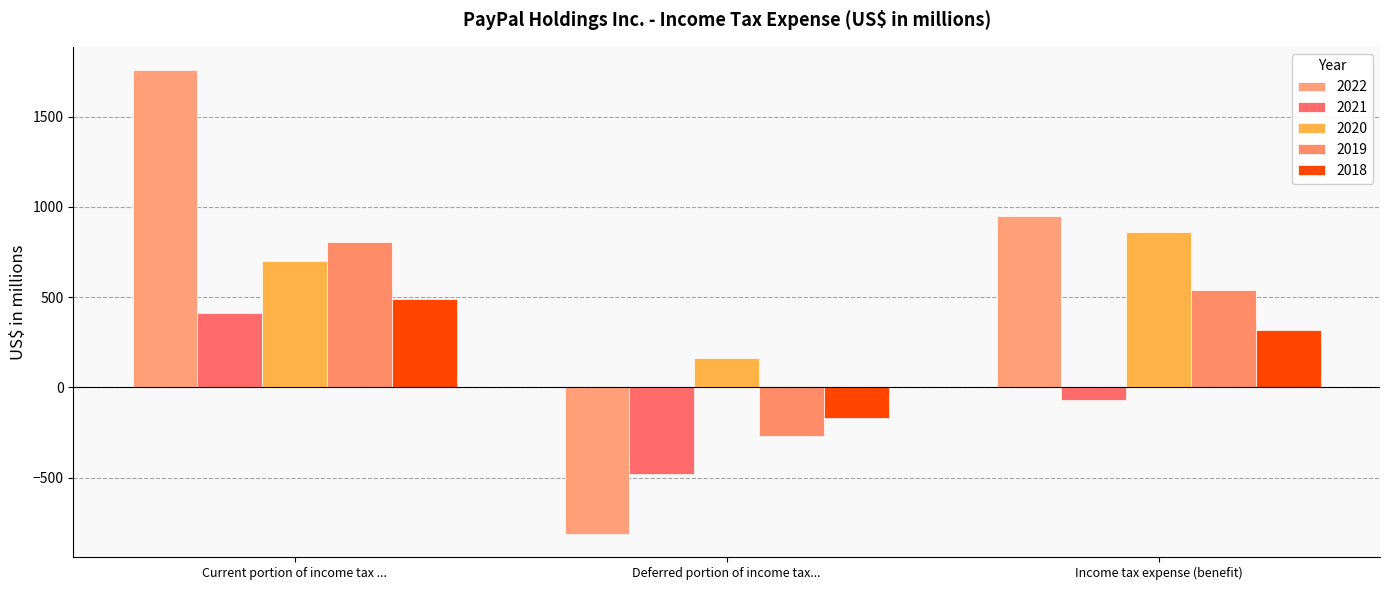

Count the number of categories in the chart.

3